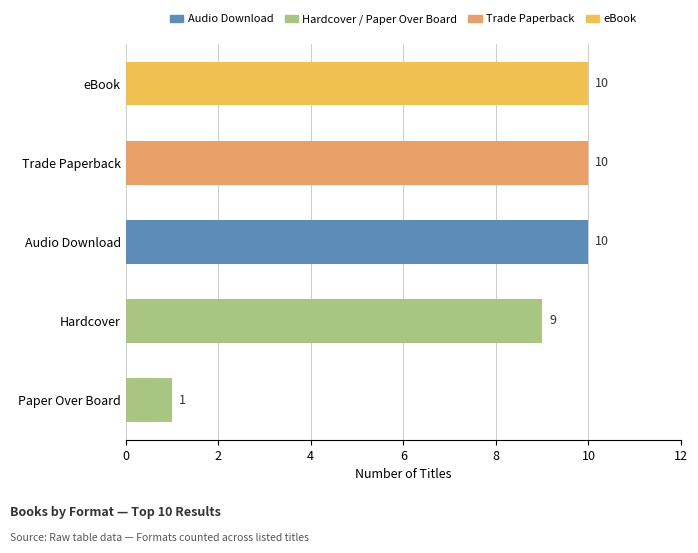

Reading bottom to top, list all the values displayed in this chart.

1	9	10	10	10